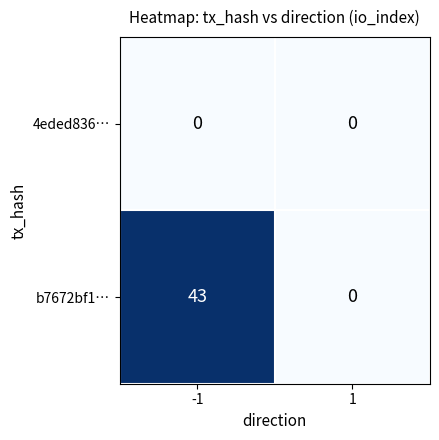

How many distinct data groups are displayed?

2